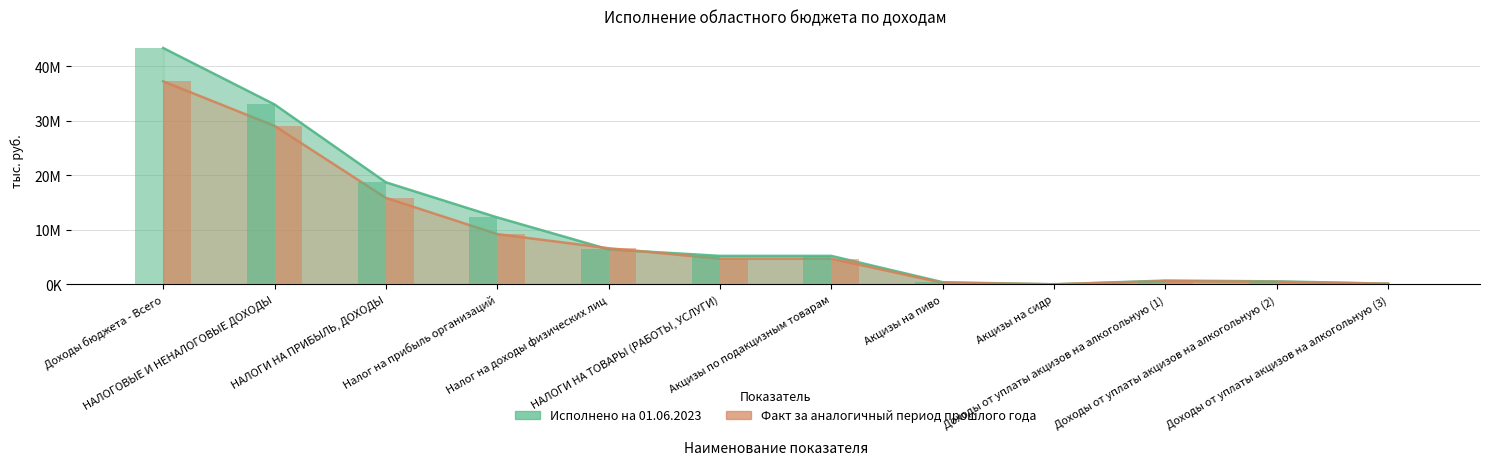

What are all the series names shown in the legend?

Исполнено на 01.06.2023 (тыс. руб.), Факт за аналогичный период прошлого года (тыс. руб.)